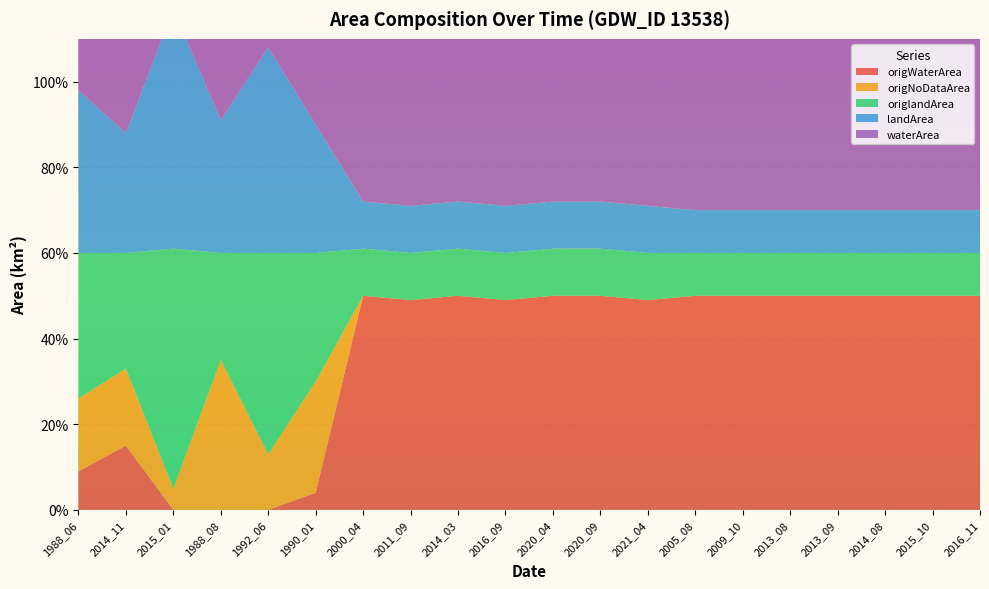

Reading left to right, what are all the values shown in this chart?

origWaterArea: 0.1	0.1	0.0	0.0	0.0	0.0	0.5	0.5	0.5	0.5	0.5	0.5	0.5	0.5	0.5	0.5	0.5	0.5	0.5	0.5
origNoDataArea: 0.2	0.2	0.1	0.3	0.1	0.3	0.0	0.0	0.0	0.0	0.0	0.0	0.0	0.0	0.0	0.0	0.0	0.0	0.0	0.0
origlandArea: 0.3	0.3	0.6	0.2	0.5	0.3	0.1	0.1	0.1	0.1	0.1	0.1	0.1	0.1	0.1	0.1	0.1	0.1	0.1	0.1
landArea: 0.4	0.3	0.6	0.3	0.5	0.3	0.1	0.1	0.1	0.1	0.1	0.1	0.1	0.1	0.1	0.1	0.1	0.1	0.1	0.1
waterArea: 0.2	0.3	0.1	0.3	0.1	0.3	0.5	0.5	0.5	0.5	0.5	0.5	0.5	0.5	0.5	0.5	0.5	0.5	0.5	0.5